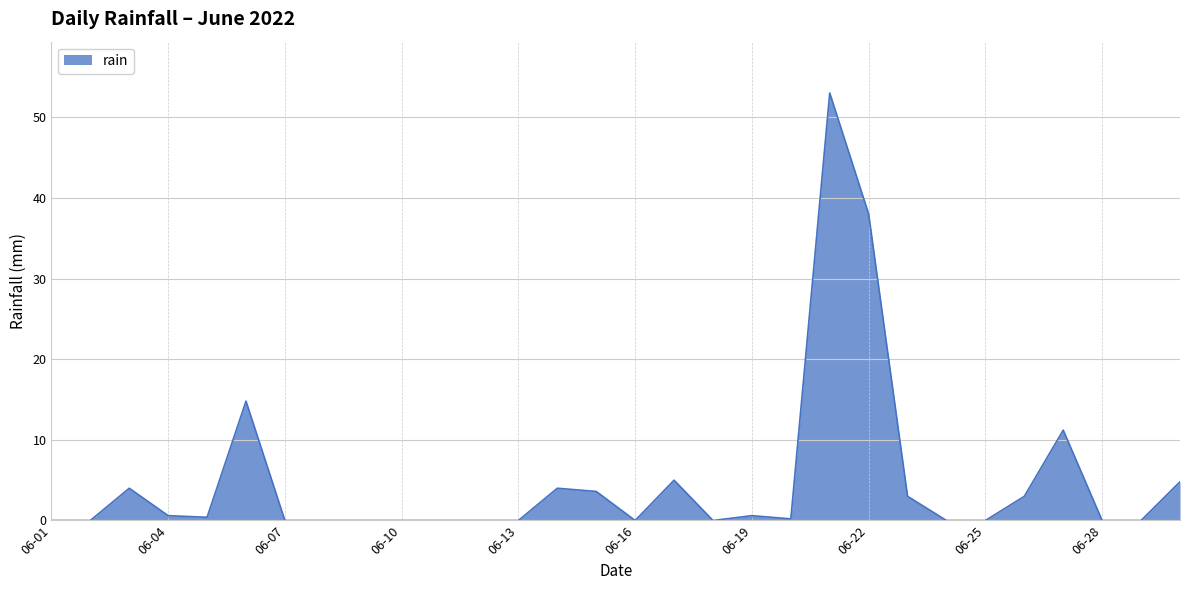

What is the greatest value displayed?

53.0